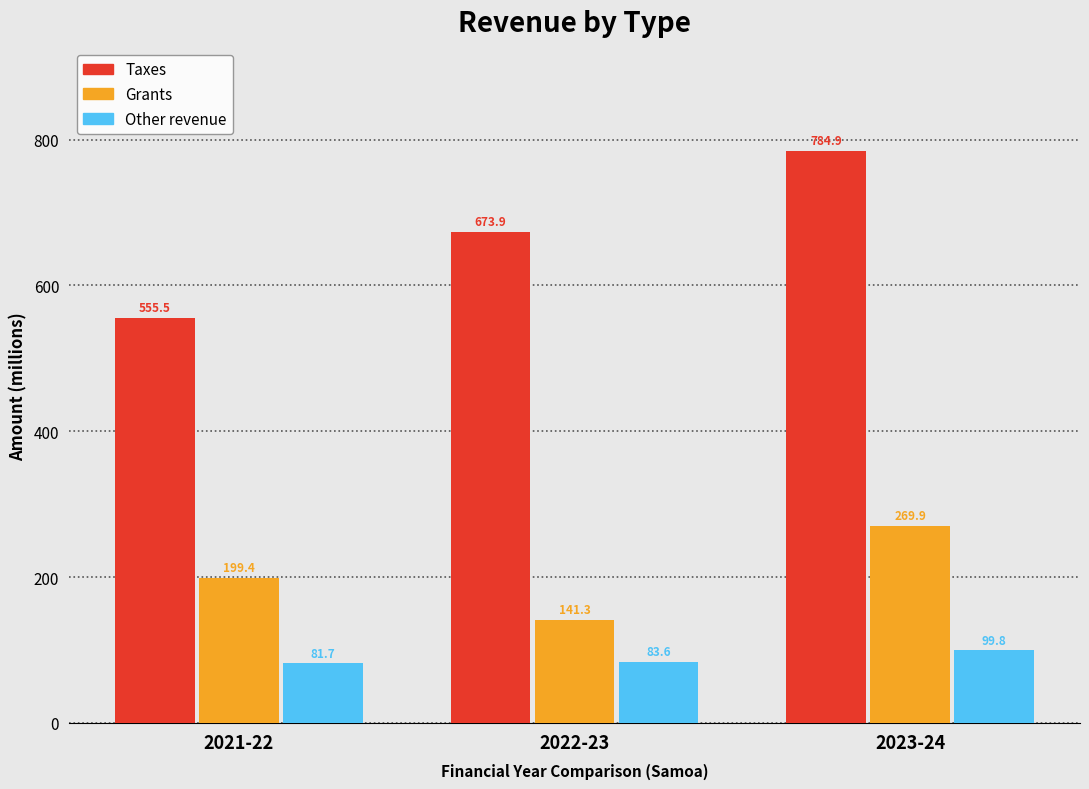

Reading left to right, transcribe all the data shown in this chart.

Taxes: 555.5	673.9	784.9
Grants: 199.4	141.3	269.9
Other revenue: 81.7	83.6	99.8